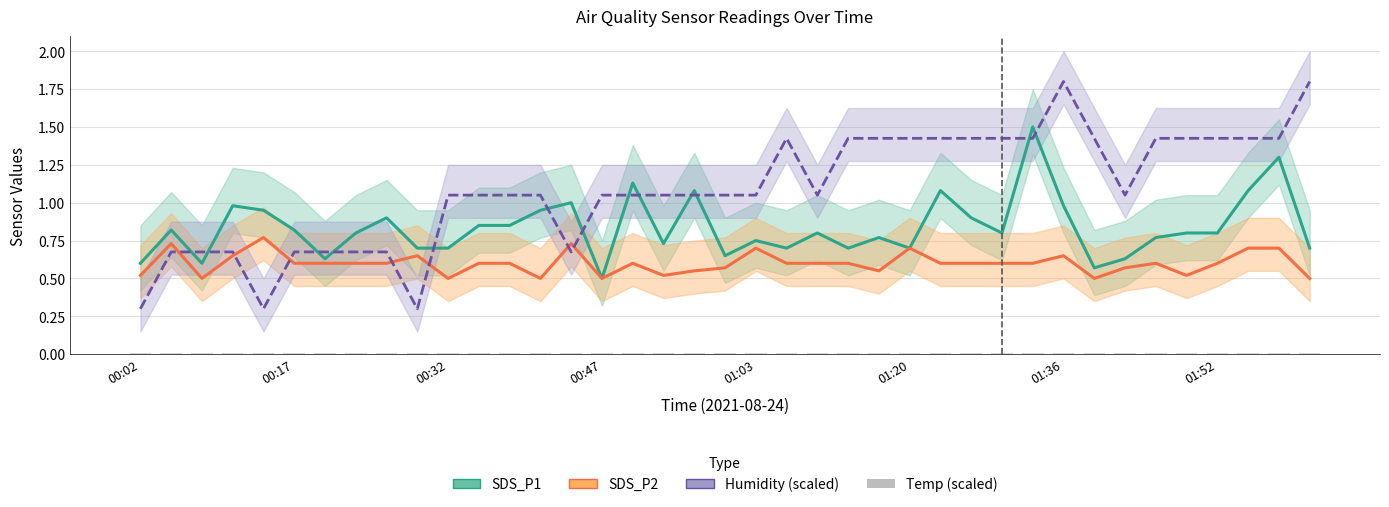

Reading right to left, transcribe all the data shown in this chart.

SDS_P1: 0.7	1.3	1.1	0.8	0.8	0.8	0.6	0.6	1.0	1.5	0.8	0.9	1.1	0.7	0.8	0.7	0.8	0.7	0.8	0.7	1.1	0.7	1.1	0.5	1.0	0.9	0.8	0.8	0.7	0.7	0.9	0.8	0.6	0.8	0.9	1.0	0.6	0.8	0.6
SDS_P2: 0.5	0.7	0.7	0.6	0.5	0.6	0.6	0.5	0.7	0.6	0.6	0.6	0.6	0.7	0.6	0.6	0.6	0.6	0.7	0.6	0.6	0.5	0.6	0.5	0.7	0.5	0.6	0.6	0.5	0.7	0.6	0.6	0.6	0.6	0.8	0.7	0.5	0.7	0.5
Humidity (scaled): 1.8	1.4	1.4	1.4	1.4	1.4	1.0	1.4	1.8	1.4	1.4	1.4	1.4	1.4	1.4	1.4	1.0	1.4	1.0	1.0	1.0	1.0	1.0	1.0	0.7	1.0	1.0	1.0	1.0	0.3	0.7	0.7	0.7	0.7	0.3	0.7	0.7	0.7	0.3
Temp (scaled): 0.0	0.0	0.0	0.0	0.0	0.0	0.0	0.0	0.0	0.0	0.0	0.0	0.0	0.0	0.0	0.0	0.0	0.0	0.0	0.0	0.0	0.0	0.0	0.0	0.0	0.0	0.0	0.0	0.0	0.0	0.0	0.0	0.0	0.0	0.0	0.0	0.0	0.0	0.0